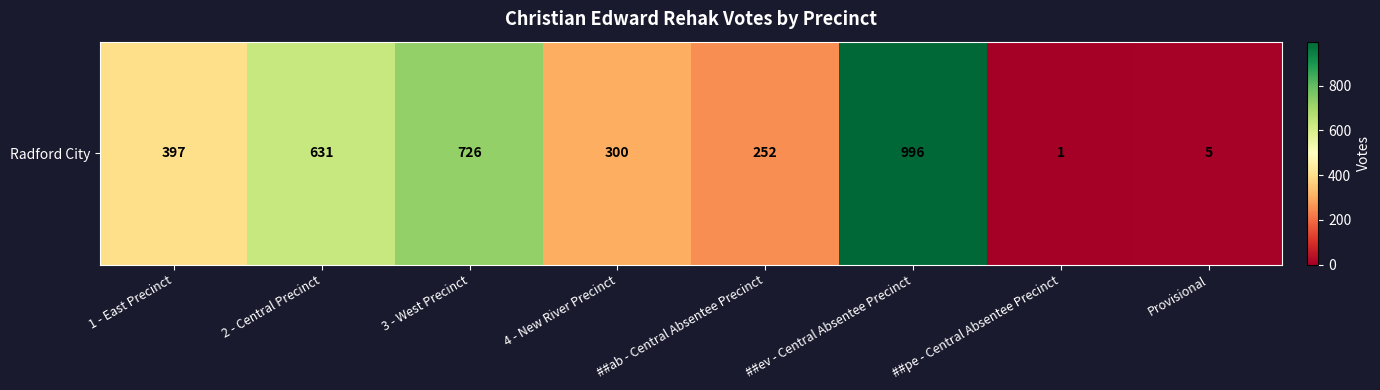

What is the change in value from 1 - East Precinct to 2 - Central Precinct?

+234